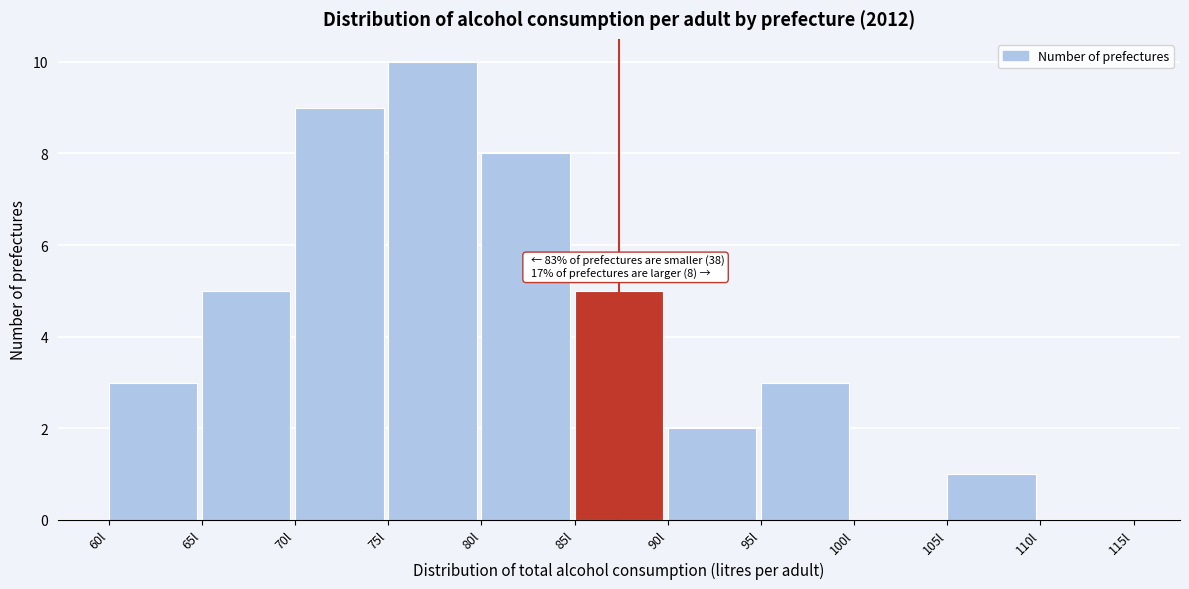

Over which range of the x-axis is the bar tallest?

75 to 80